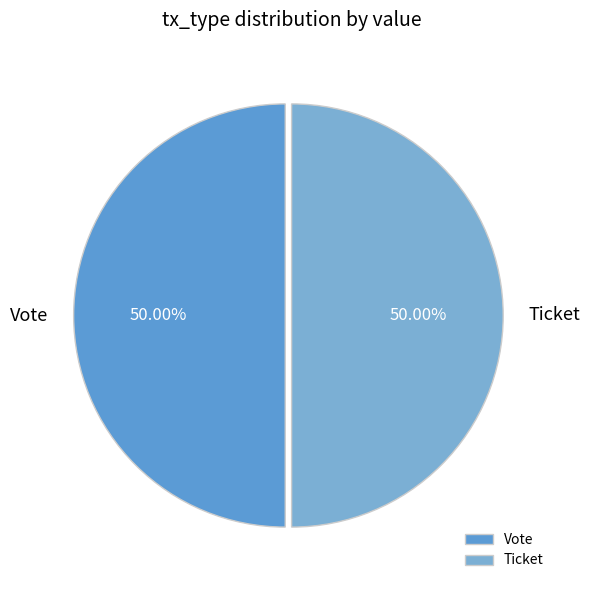

Do Ticket and Vote together represent more than half of the pie?

Yes